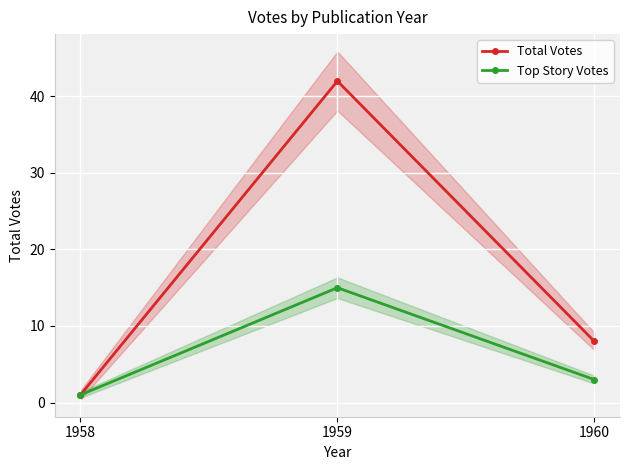

What is the difference between the maximum and minimum values in the Top Story Votes series?

14